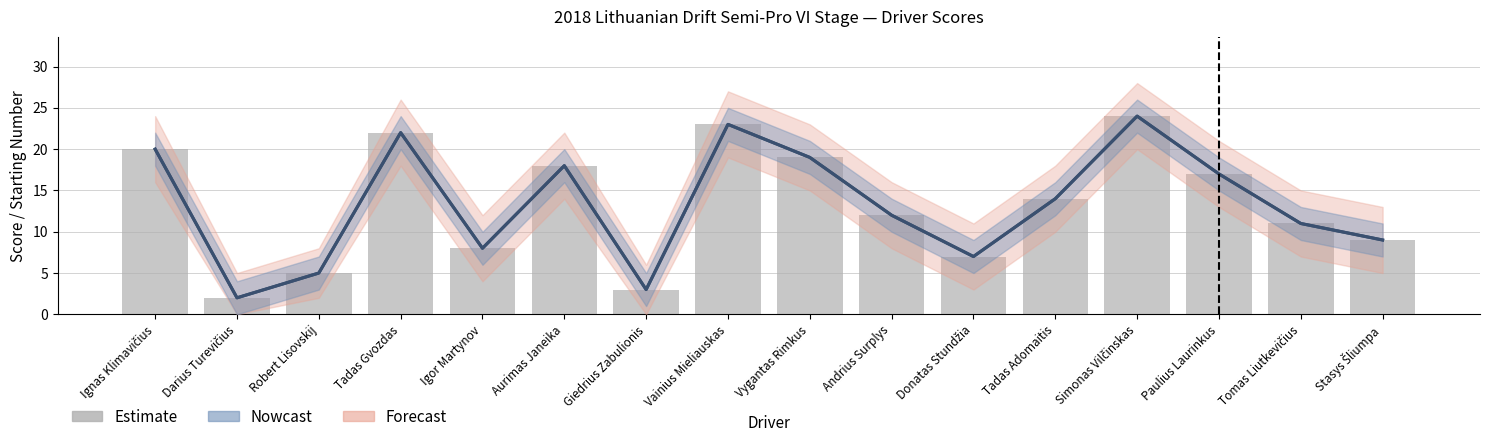

List the labels in order of value, smallest first.

Darius Turevičius, Giedrius Zabulionis, Robert Lisovskij, Donatas Stundžia, Igor Martynov, Stasys Šliumpa, Tomas Liutkevičius, Andrius Surplys, Tadas Adomaitis, Paulius Laurinkus, Aurimas Janeika, Vygantas Rimkus, Ignas Klimavičius, Tadas Gvozdas, Vainius Mieliauskas, Simonas Vilčinskas